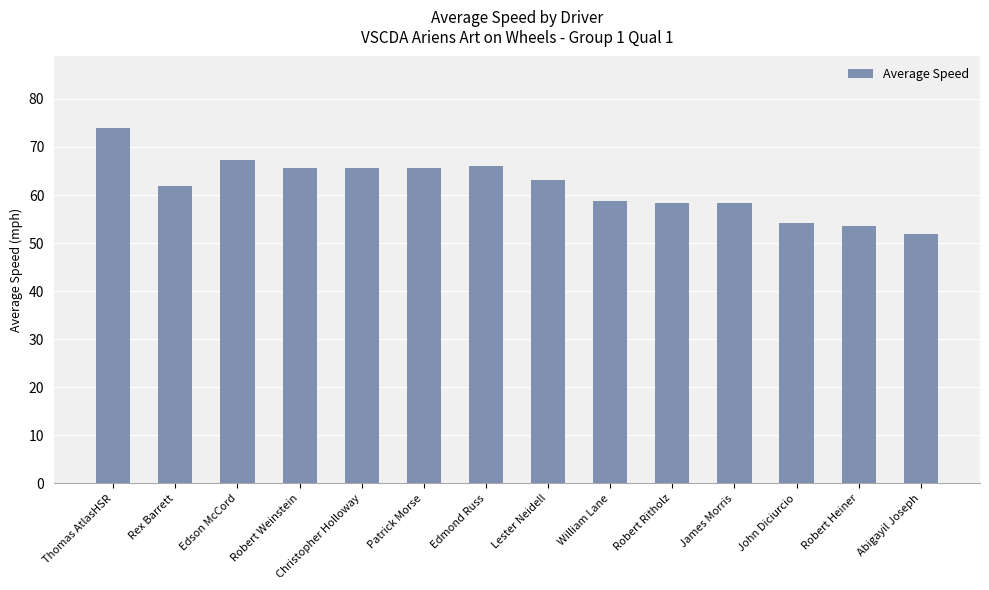

The chart shows a value of 51.9 at Abigayil Joseph. True or false?

True